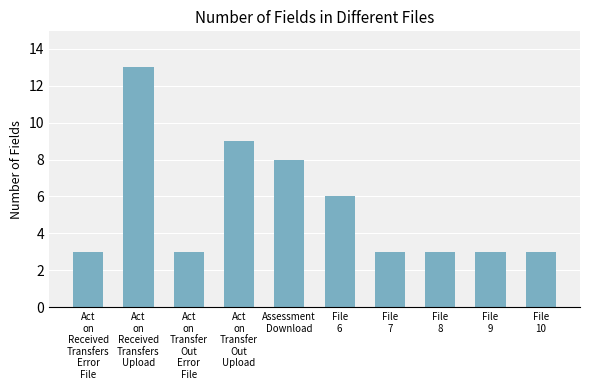

The value at File
10 is 3. True or false?

True